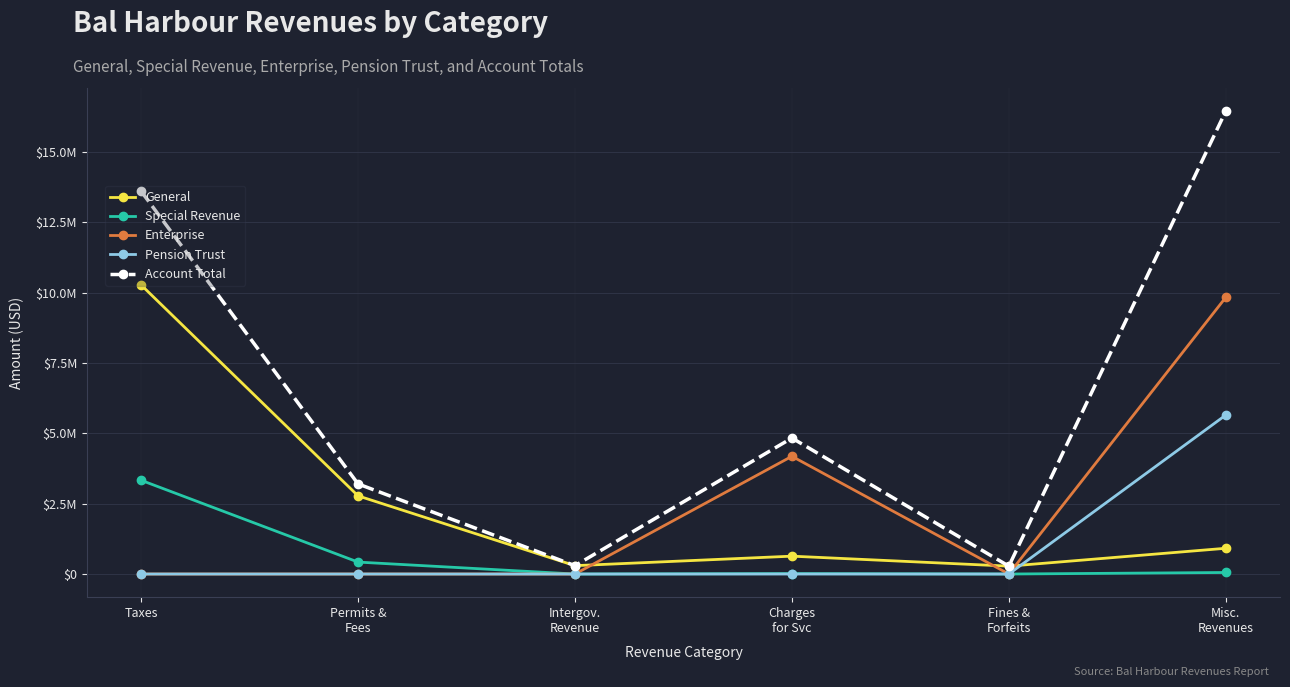

Rank the categories by Account Total value from lowest to highest.

Fines &
Forfeits, Intergov.
Revenue, Permits &
Fees, Charges
for Svc, Taxes, Misc.
Revenues